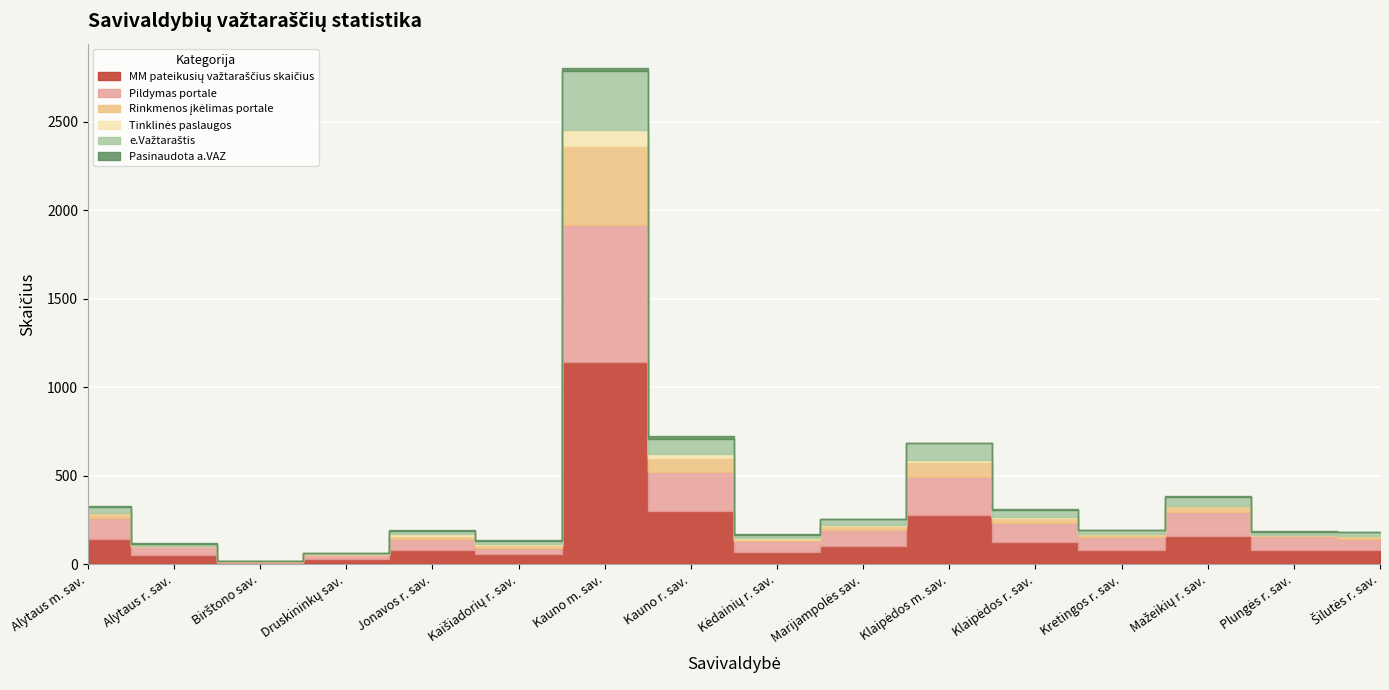

What is the label of the 14th point from the right?

Birštono sav.